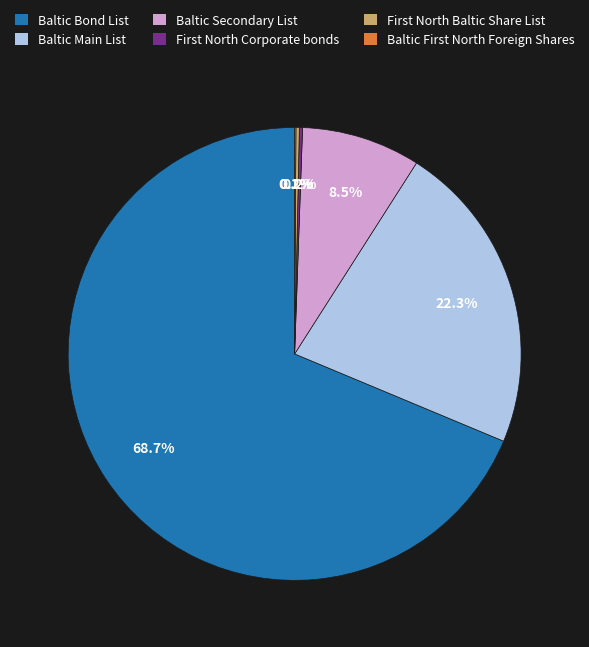

What is the largest slice in the pie chart?

Baltic Bond List